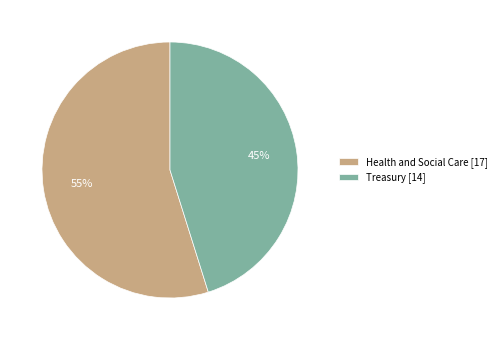

What is the majority slice?

Health and Social Care [17]